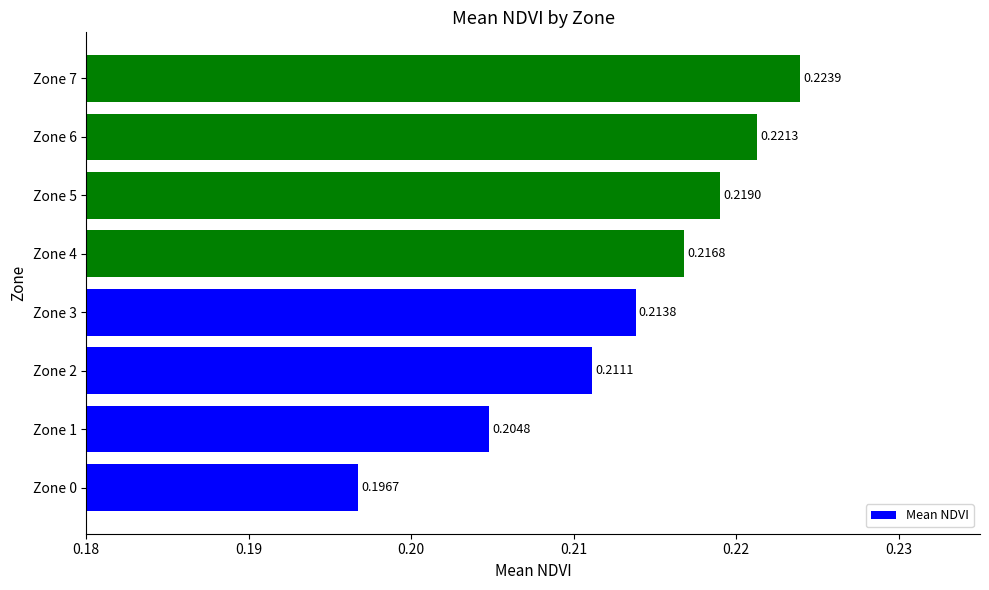

What is the sum of the values at Zone 7 and Zone 3?

0.4